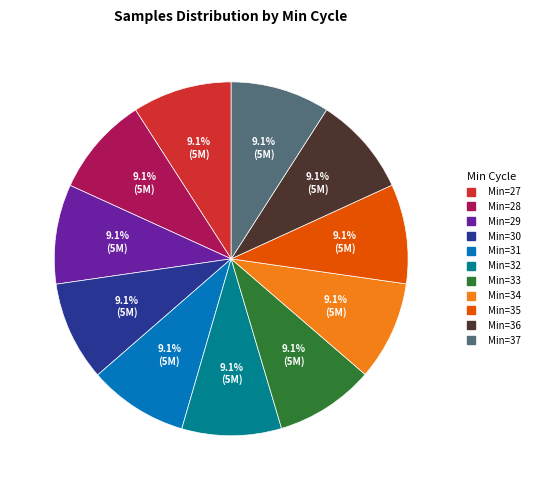

To the nearest percent, what is the average slice percentage?

9%